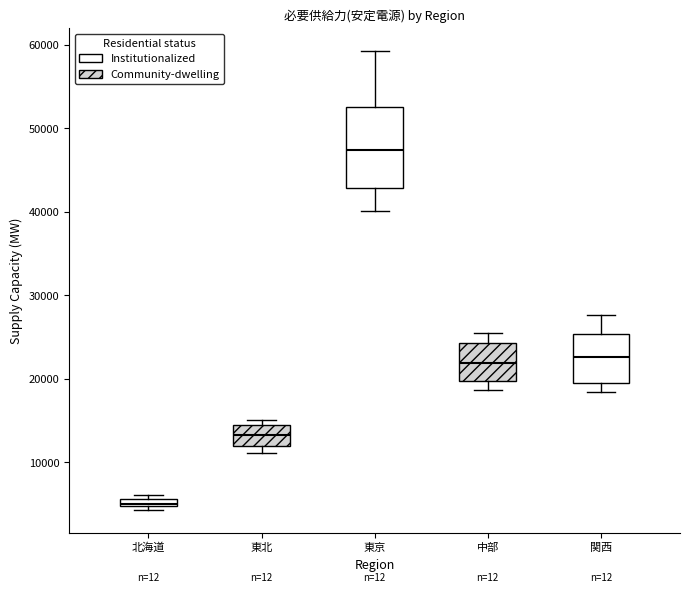

Where is the lower edge of the box for 東北 on the y-axis? The values are not printed on the chart, so give them approximately, as read against the axis.

12000